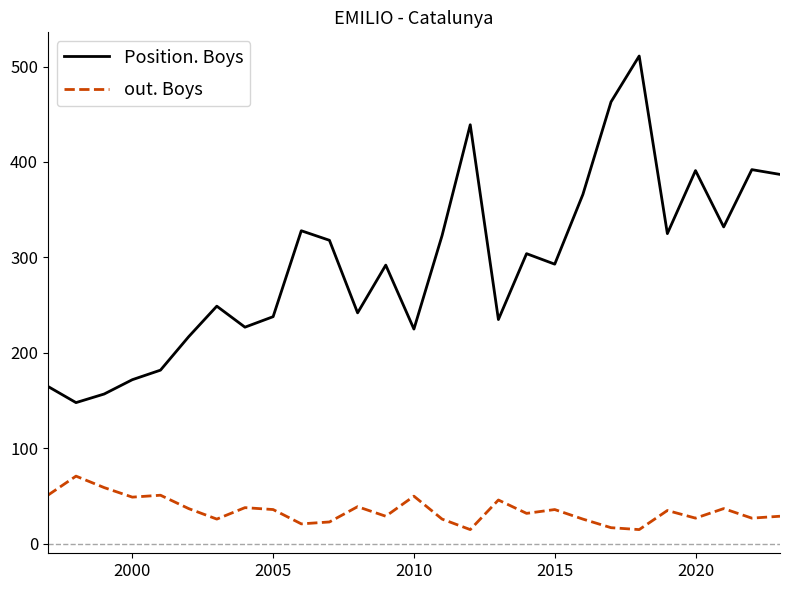

What is the highest value of the Position. Boys series?

511